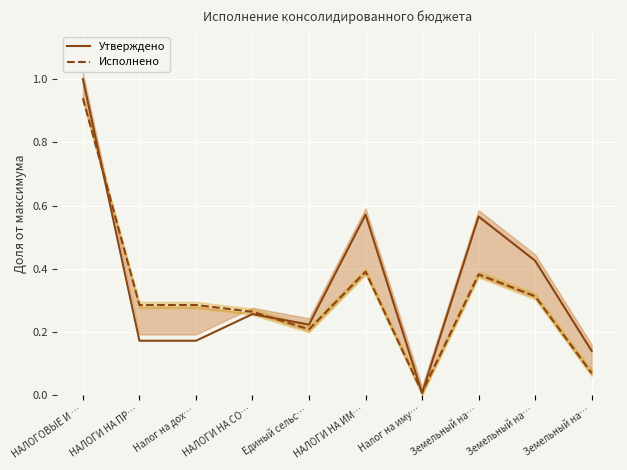

At how many categories does at least one series exceed 0?

10